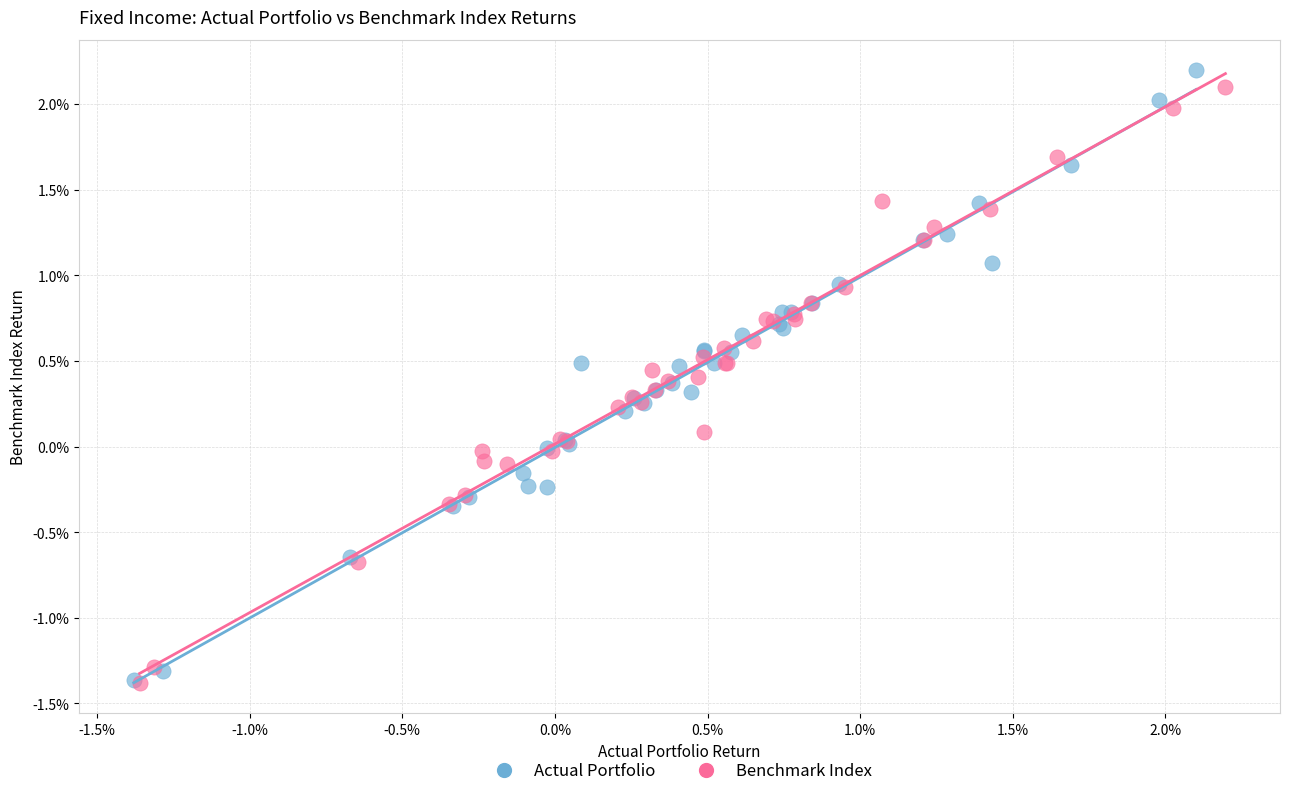

What are all the series names shown in the legend?

Actual Portfolio, Benchmark Index